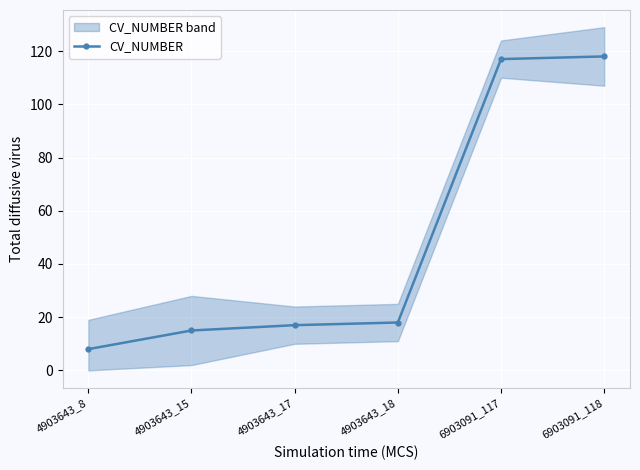

Which label corresponds to the largest value in the chart?

6903091_118